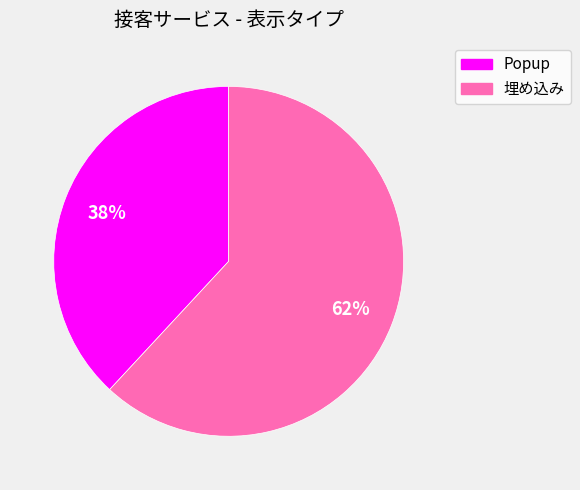

Does any single category account for the majority?

Yes